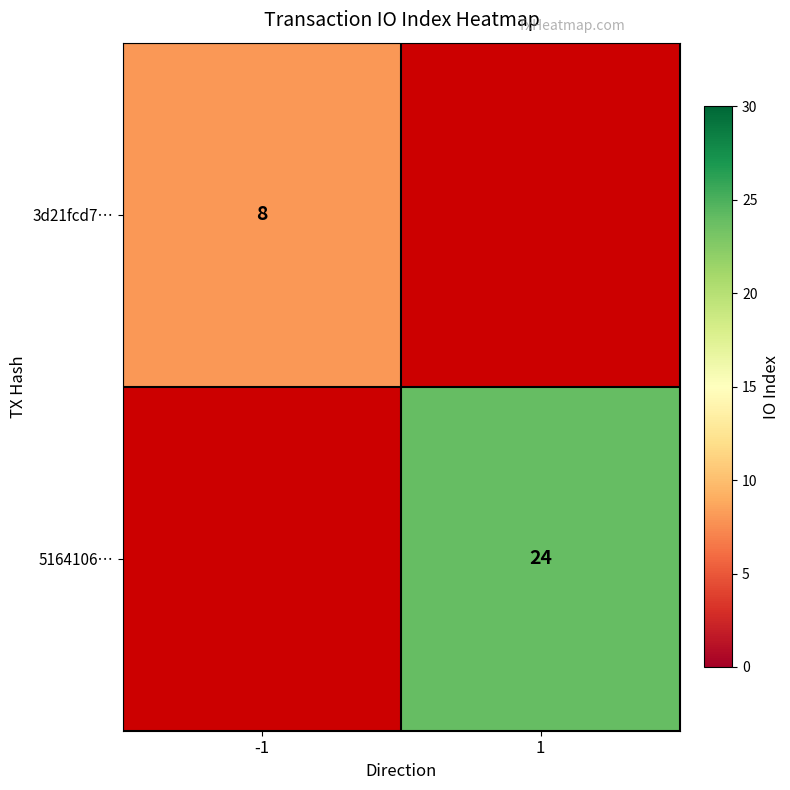

At how many categories does at least one series exceed 8?

1